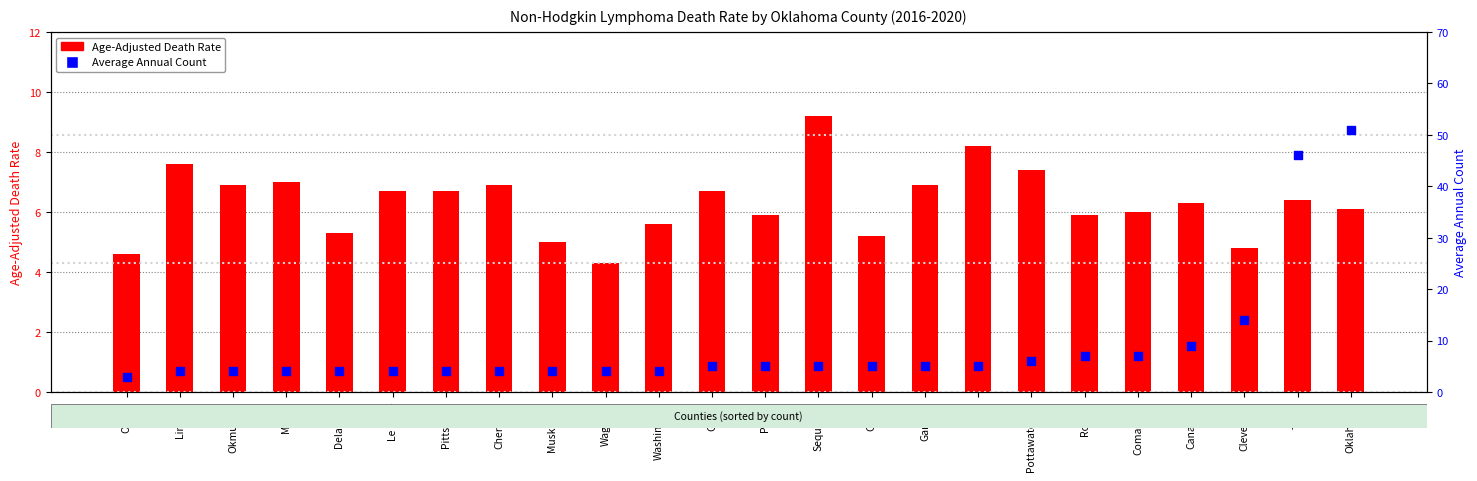

Which series has the largest total across all categories?

Average Annual Count